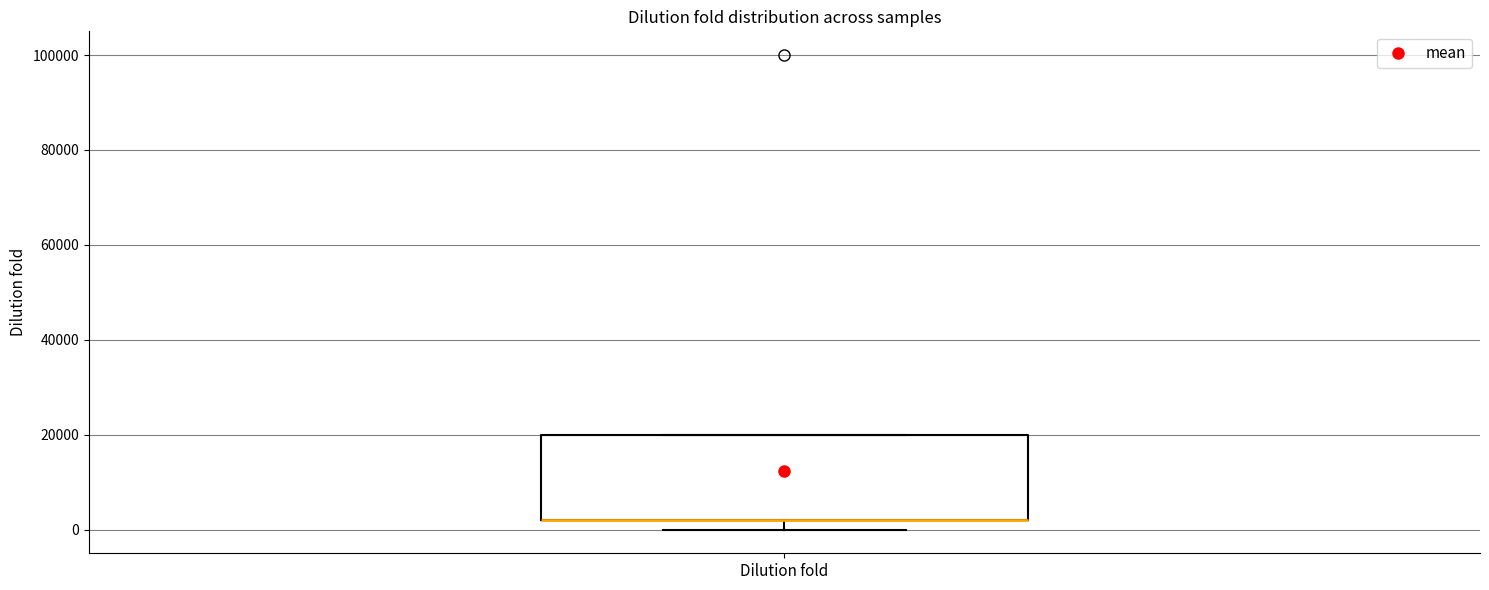

Read this box plot against the y-axis: the position of the median line, the range covered by the box, and the ends of both whiskers. The values are not printed on the chart, so give them approximately, as read against the axis.

median 2000 (drawn on the box's lower edge), box 2000 to 20000, whiskers 0 to 20000